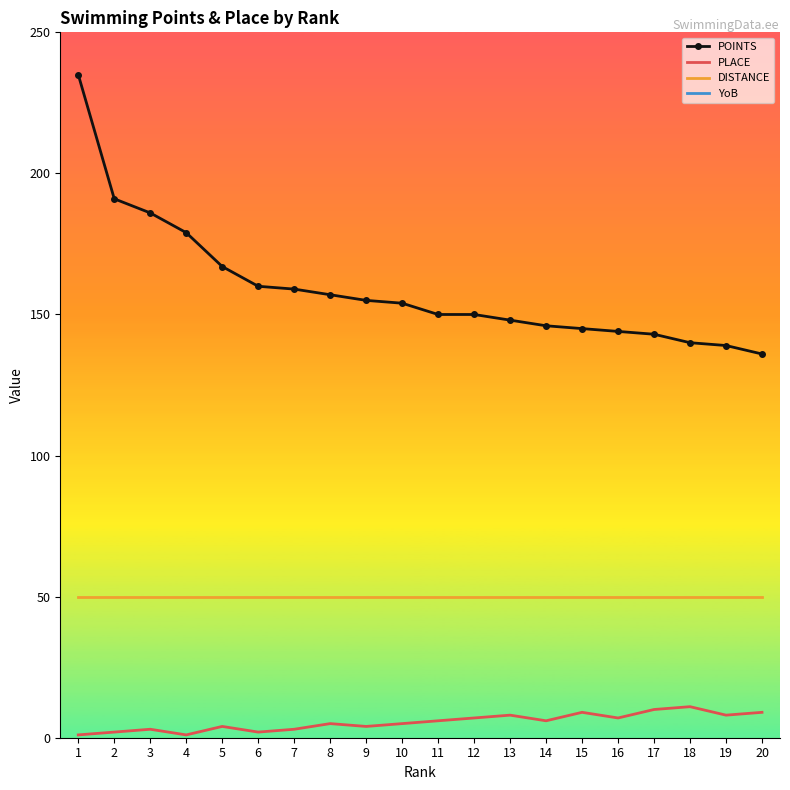

At how many categories does at least one series exceed 499?

20